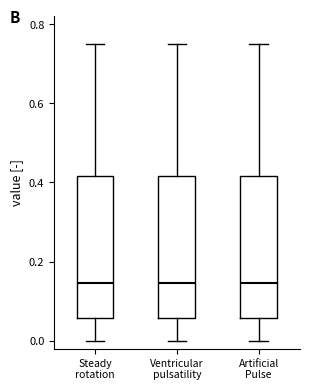

Reading left to right, transcribe this box plot: for each box, give where its median line is, the range the box spans, and where its two whiskers end, as read against the y-axis. The values are not printed on the chart, so give them approximately, as read against the axis.

Steady rotation: median 0.14, box 0.06 to 0.42, whiskers 0.00 to 0.76
Ventricular pulsatility: median 0.14, box 0.06 to 0.42, whiskers 0.00 to 0.76
Artificial Pulse: median 0.14, box 0.06 to 0.42, whiskers 0.00 to 0.76